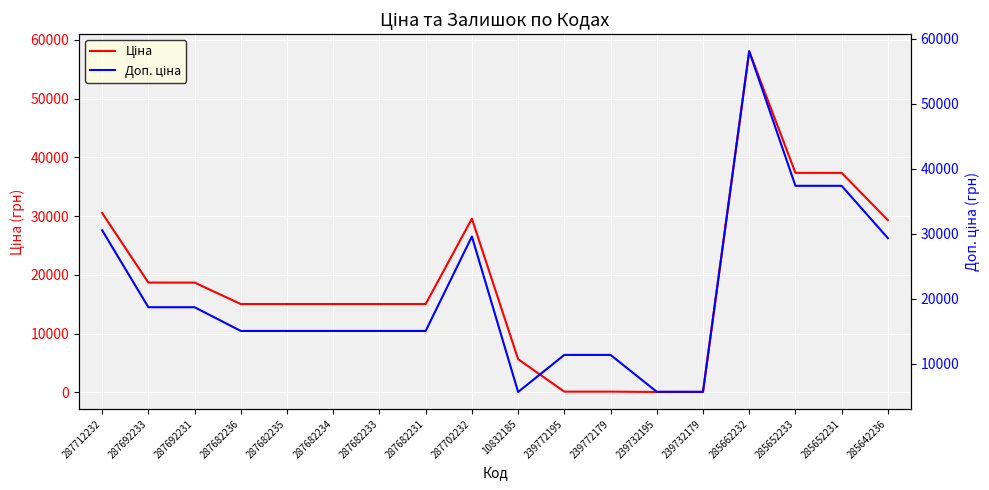

At which category is the sum across all series the highest?

285662232